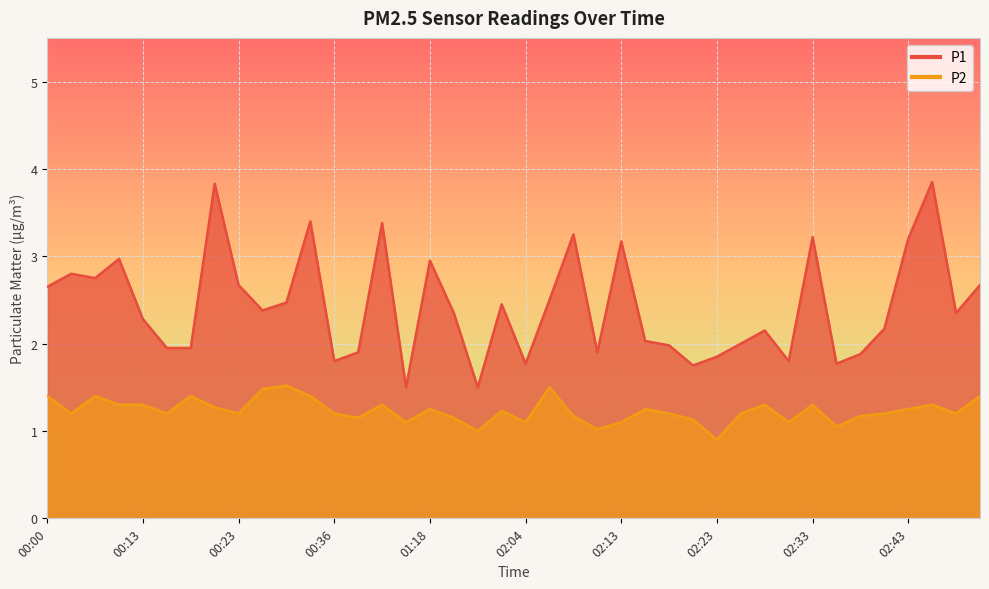

True or false: P1 and P2 cross at least once.

False